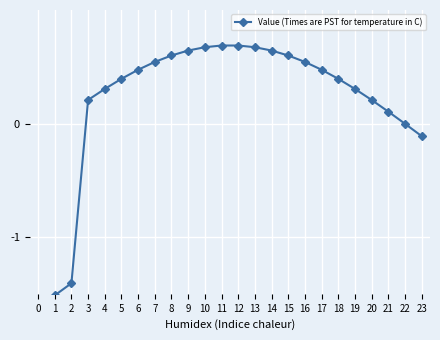

True or false: the data has more than 2 interior local peaks.

False